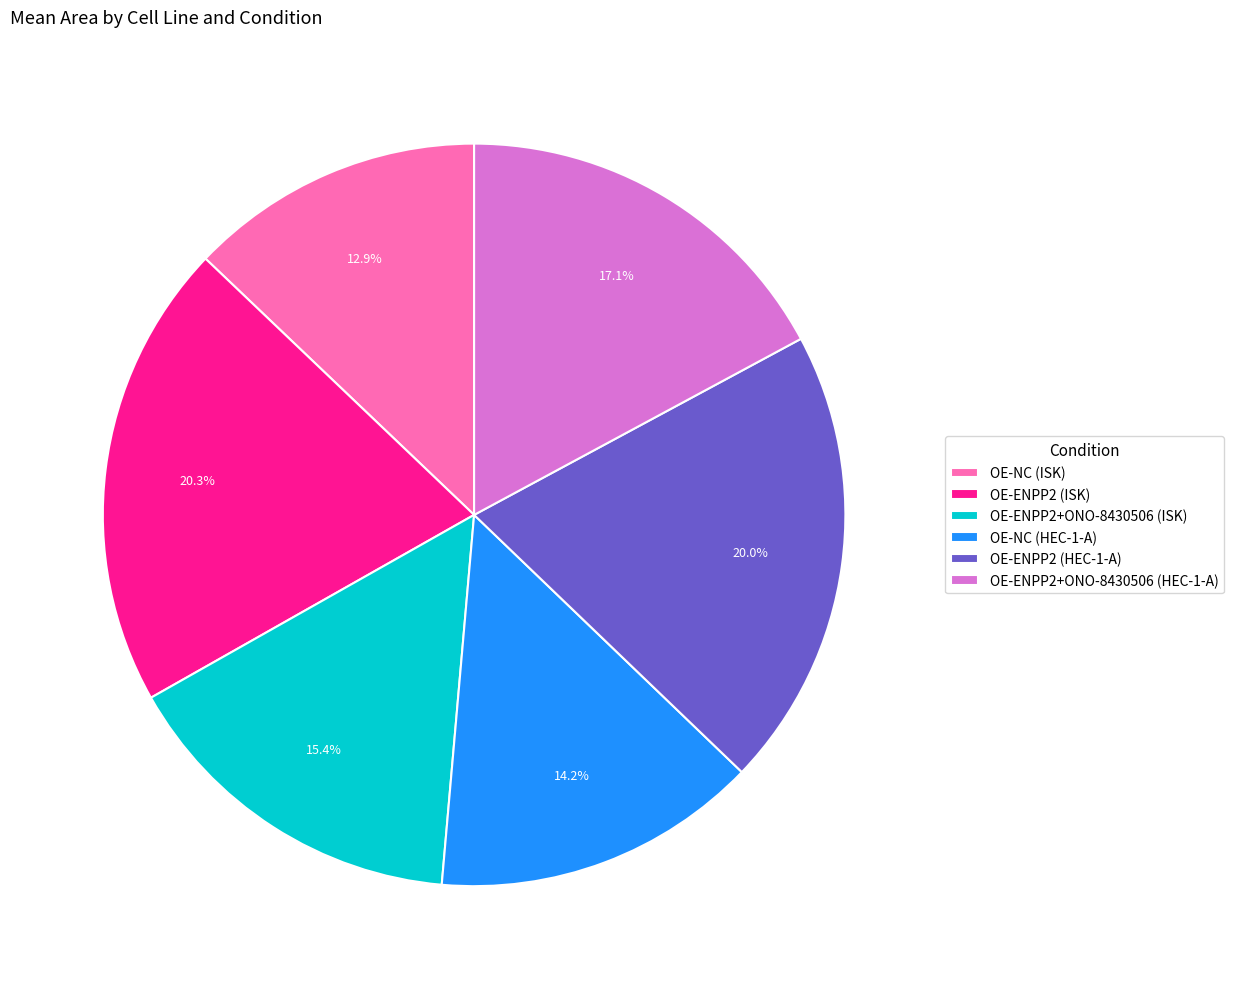

True or false: OE-NC (ISK) accounts for 21% of the total.

False